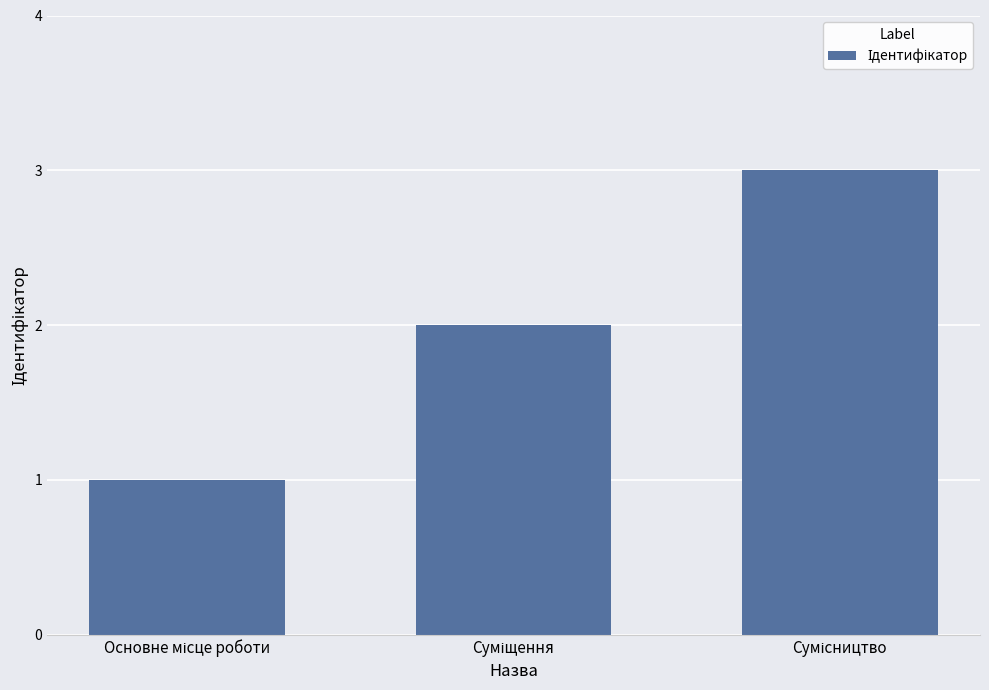

How many series are shown in this chart?

1